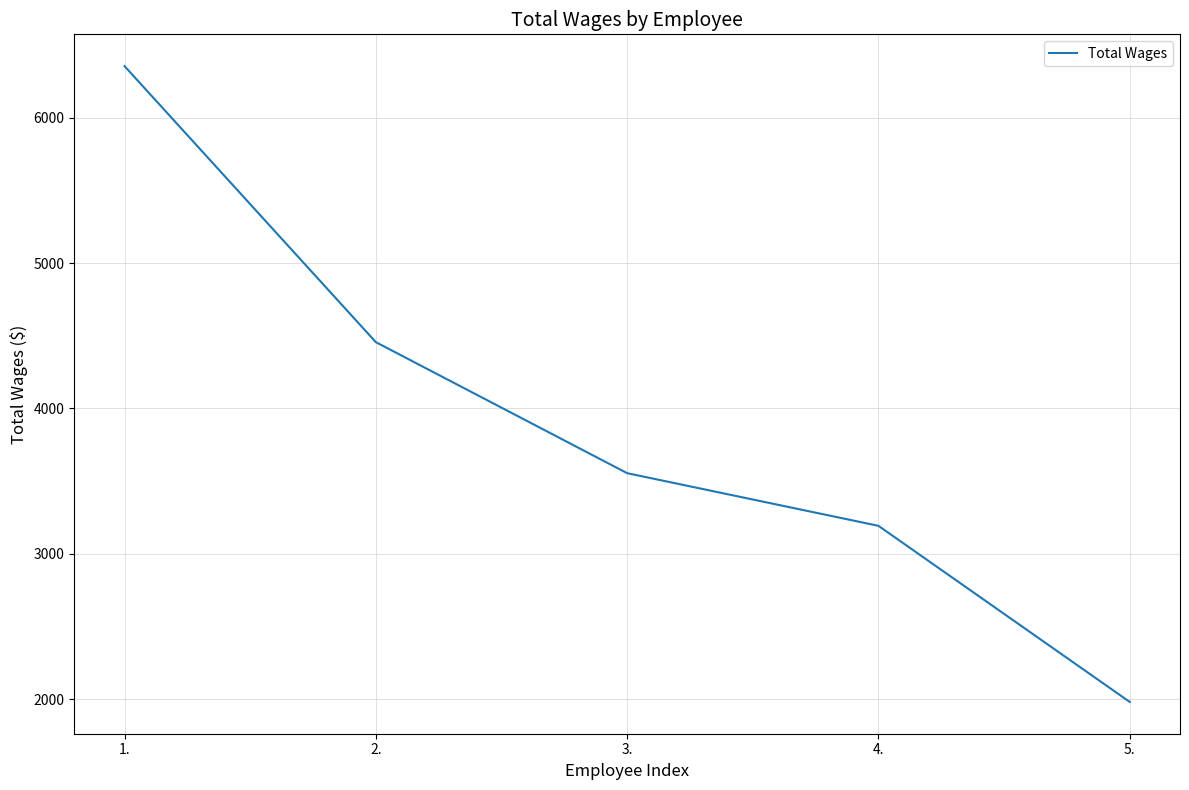

How many lines are shown in the chart?

1